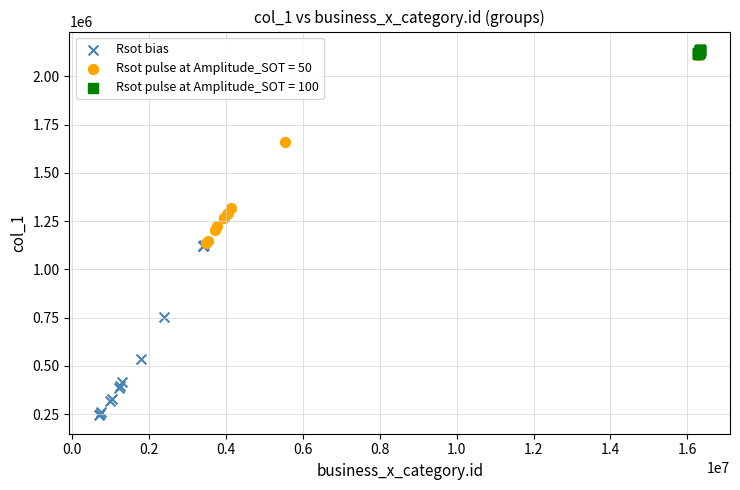

Which series has the widest spread of Y values?

Rsot pulse at Amplitude_SOT = 50